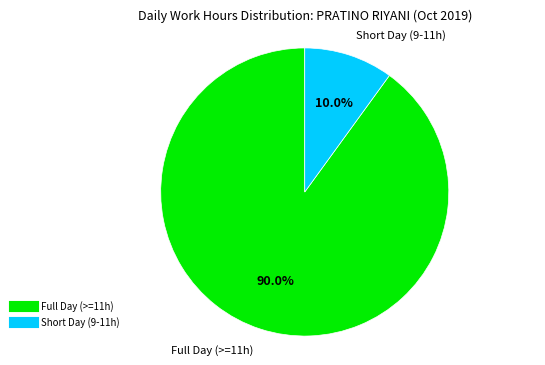

Does any single category account for the majority?

Yes